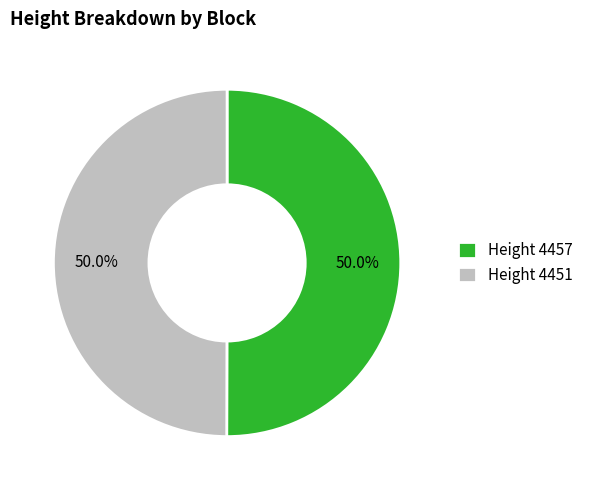

Do Height 4451 and Height 4457 together represent more than half of the pie?

Yes